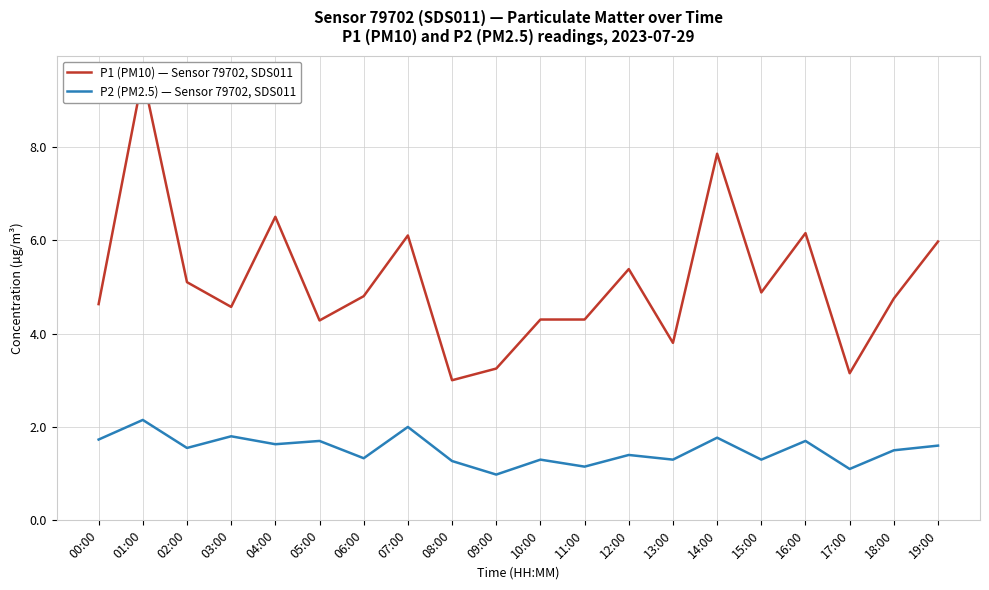

Between 08:00 and 14:00, which is larger?

14:00